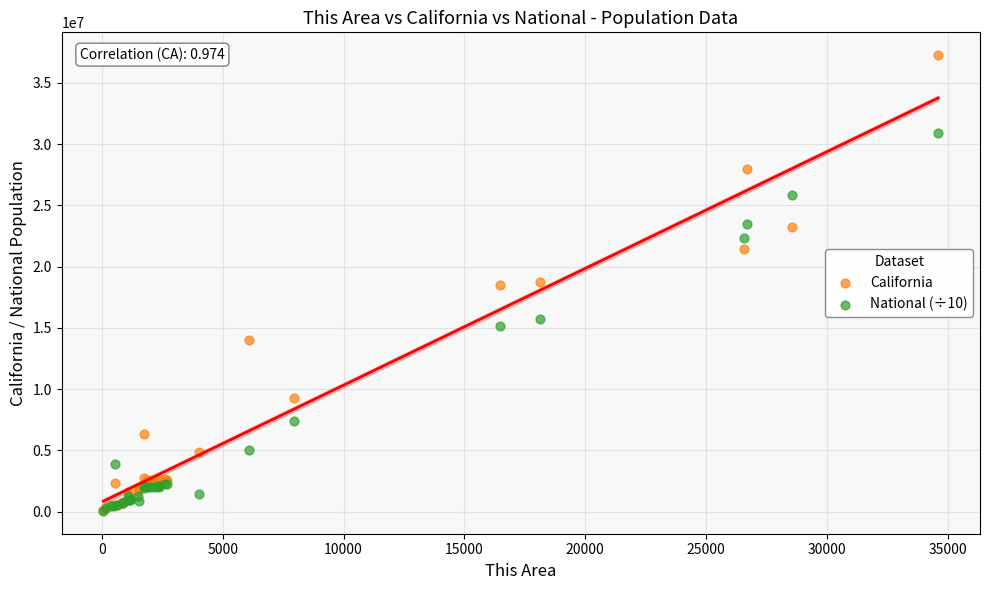

What are all the series names shown in the legend?

California, National (÷10)